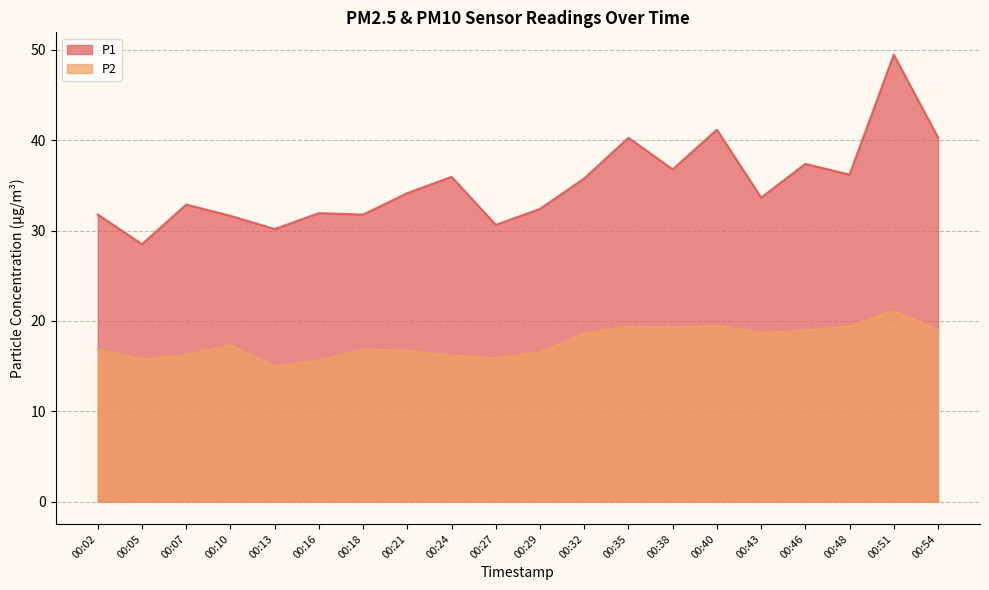

Reading right to left, transcribe all the data shown in this chart.

P1: 00:54=40.3	00:51=49.5	00:48=36.2	00:46=37.4	00:43=33.6	00:40=41.2	00:38=36.8	00:35=40.3	00:32=35.8	00:29=32.4	00:27=30.6	00:24=36.0	00:21=34.1	00:18=31.8	00:16=31.9	00:13=30.2	00:10=31.6	00:07=32.9	00:05=28.5	00:02=31.8
P2: 00:54=19.0	00:51=21.1	00:48=19.4	00:46=18.9	00:43=18.7	00:40=19.5	00:38=19.2	00:35=19.3	00:32=18.6	00:29=16.5	00:27=15.9	00:24=16.2	00:21=16.7	00:18=16.8	00:16=15.6	00:13=15.0	00:10=17.3	00:07=16.2	00:05=15.7	00:02=16.9